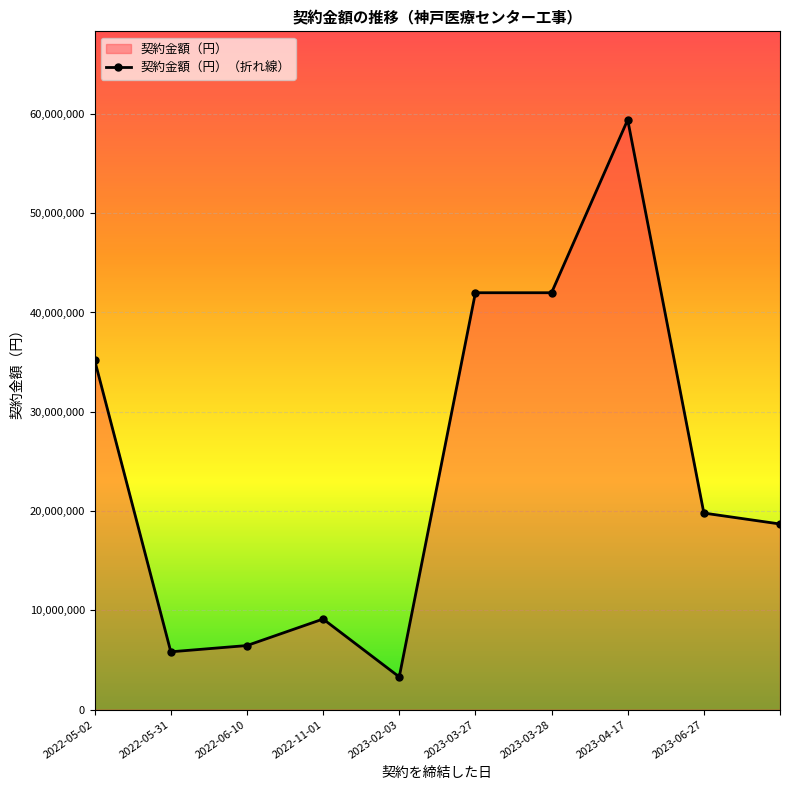

What is the greatest value displayed?

59400000